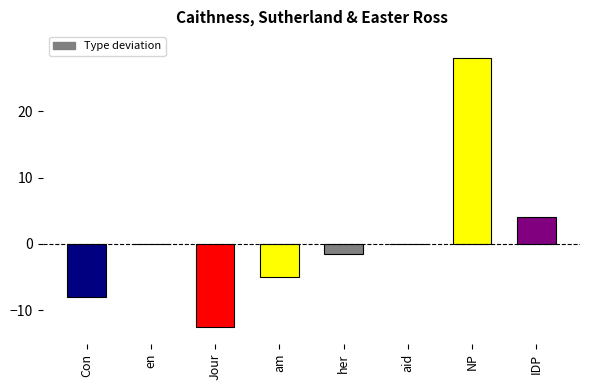

Between Con and Jour, which is larger?

Con